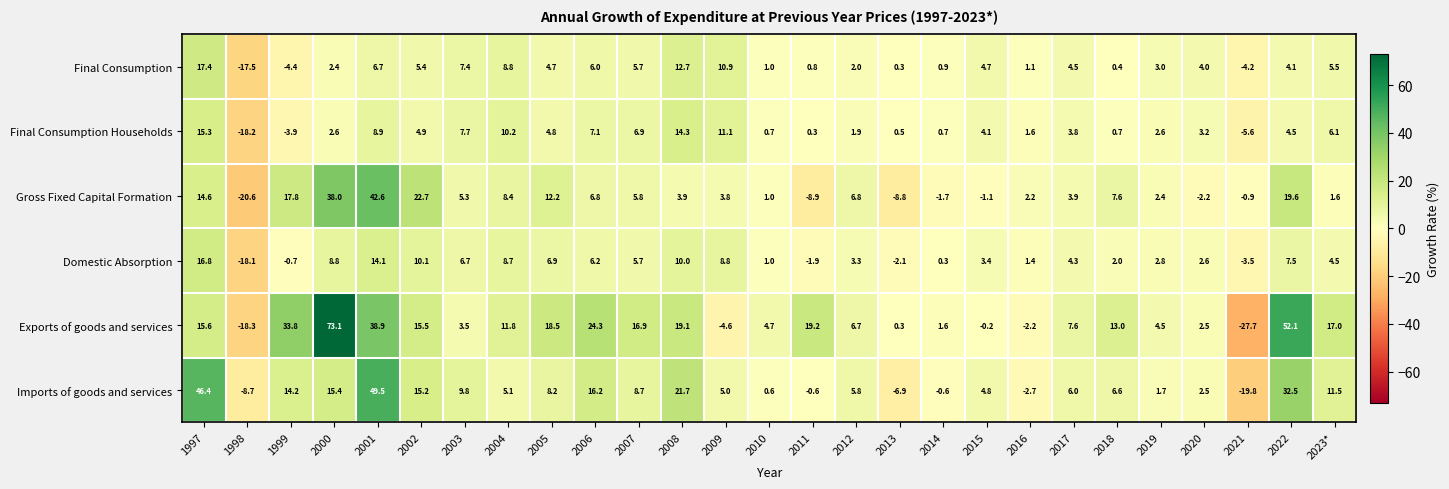

Where is Imports of goods and services nearest to the value 14?

1999